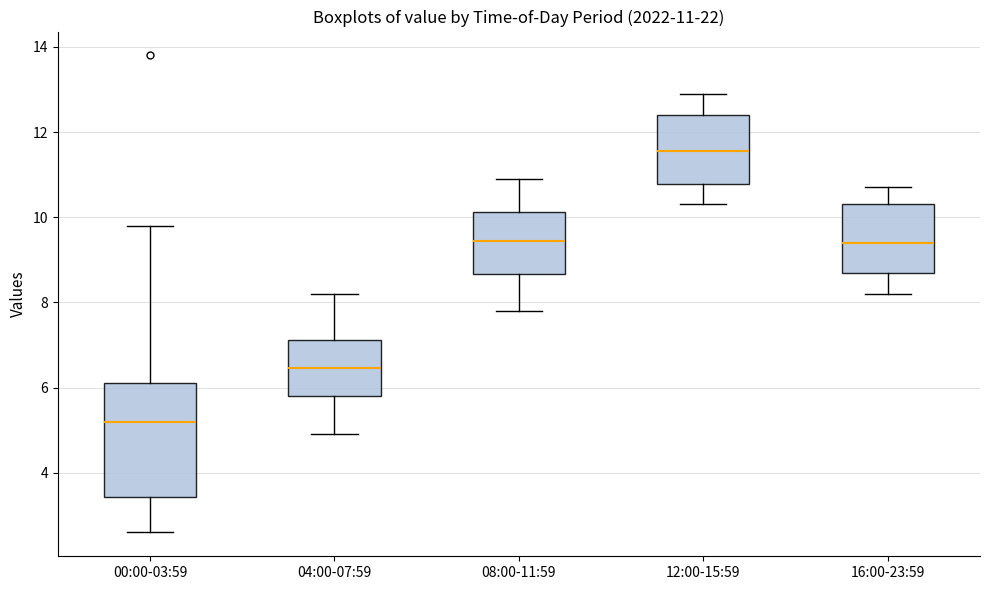

Which box's median line is the highest?

12:00-15:59